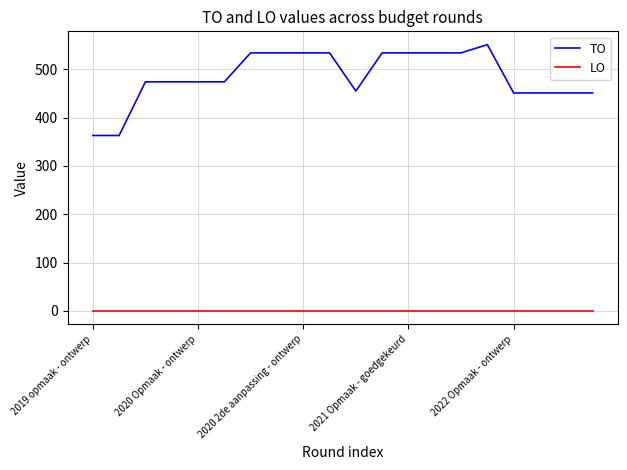

How many lines are shown in the chart?

2